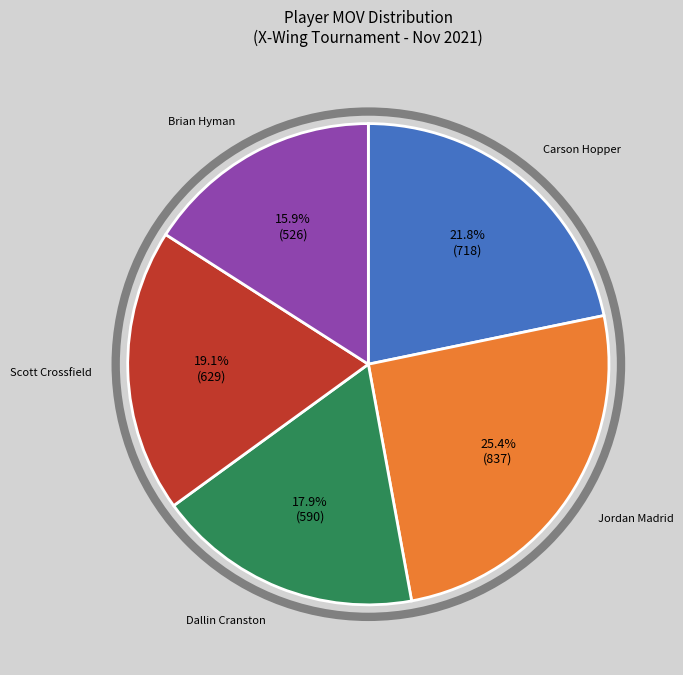

Is there a majority slice in this chart?

No